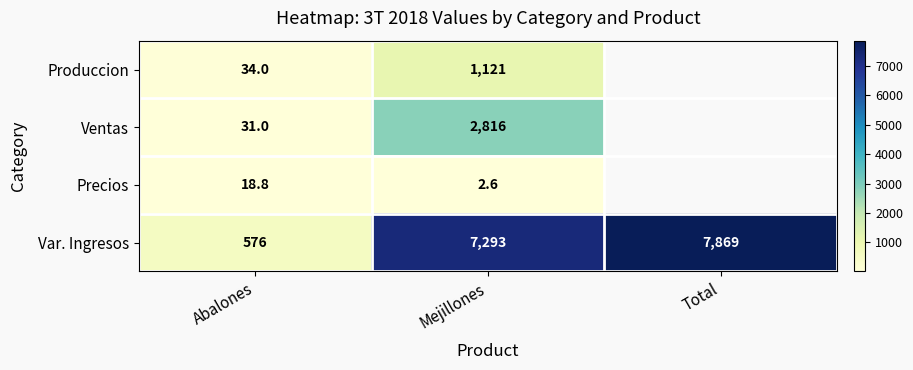

What is the approximate value of Var. Ingresos at Mejillones?

7293.0